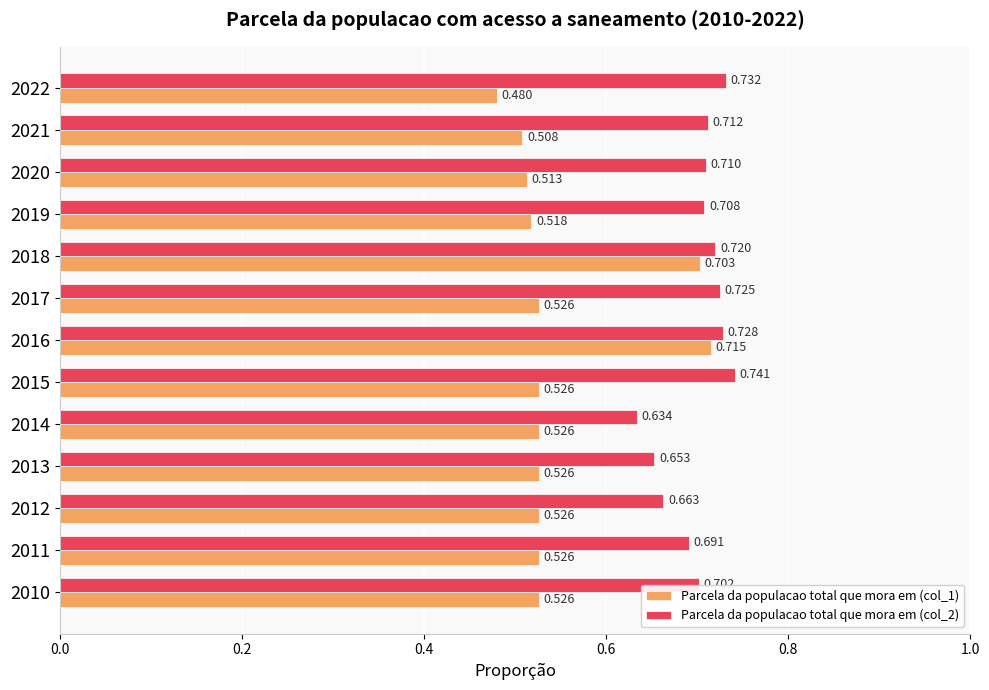

Is the value of Parcela da populacao total que mora em (col_1) at 2018 greater than the value of Parcela da populacao total que mora em (col_2) at 2010?

Yes